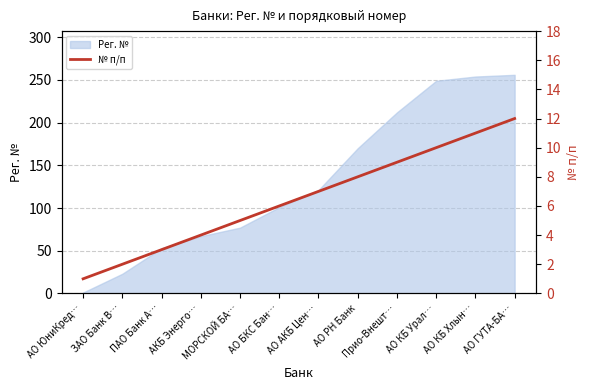

List the labels in order of value, largest first.

АО ГУТА-БА…, АО КБ Хлын…, АО КБ Урал…, Прио-Внешт…, АО РН Банк, АО АКБ Цен…, АО БКС Бан…, МОРСКОЙ БА…, АКБ Энерго…, ПАО Банк А…, ЗАО Банк В…, АО ЮниКред…